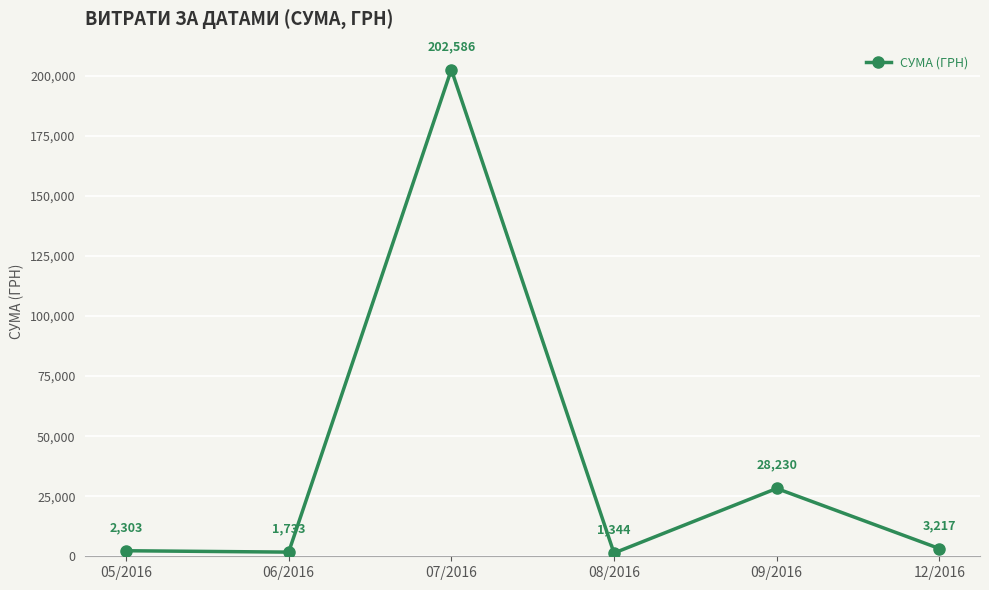

Where is the first local minimum?

06/2016